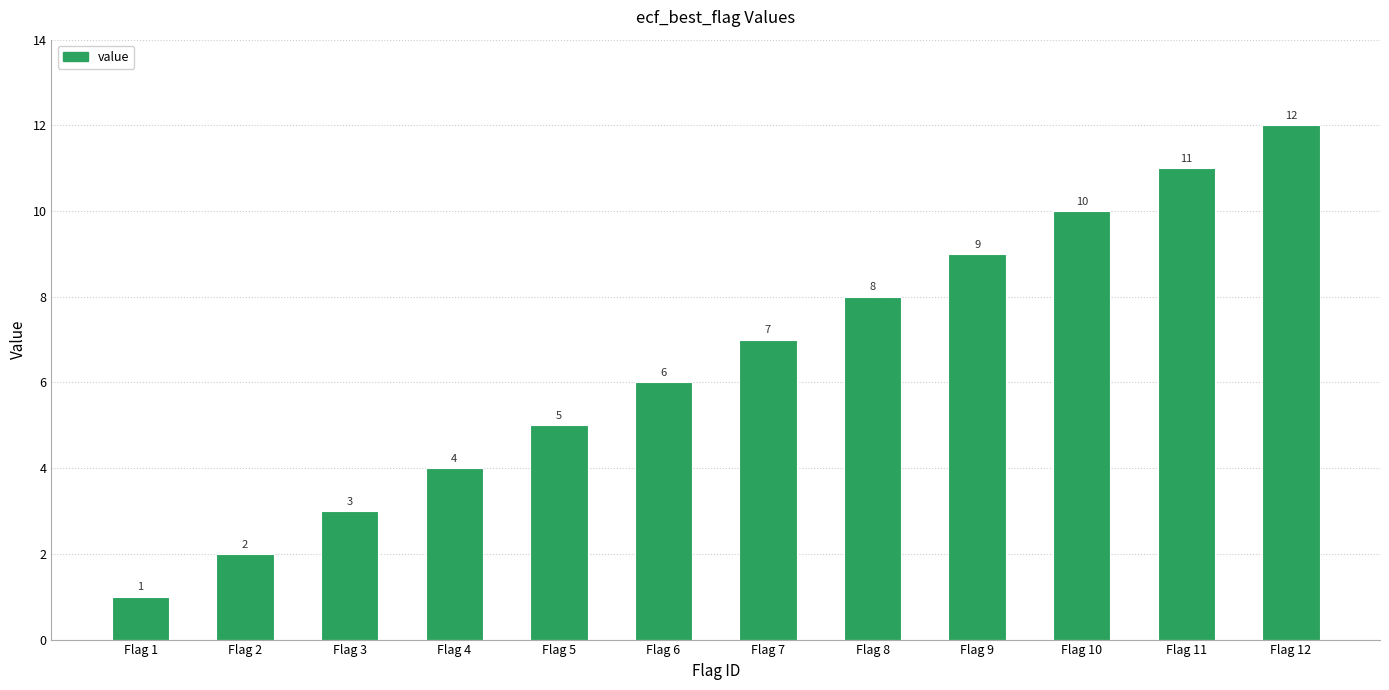

What is the approximate value at Flag 9, to the nearest 5?

10